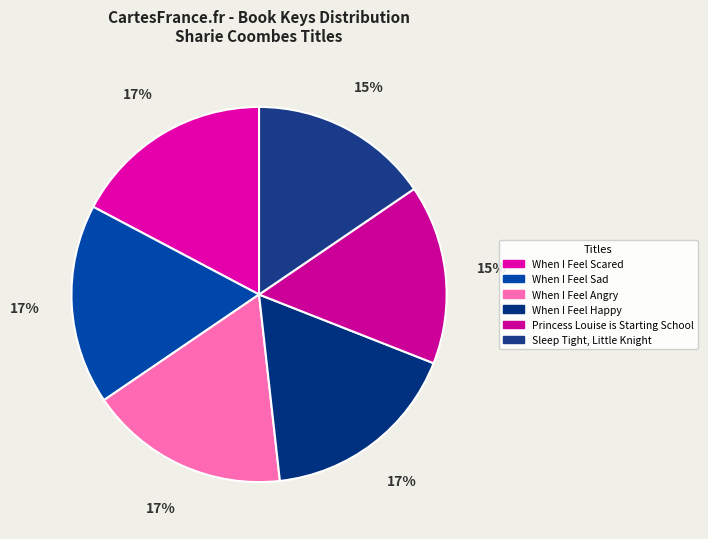

Count the number of slices in the pie.

6